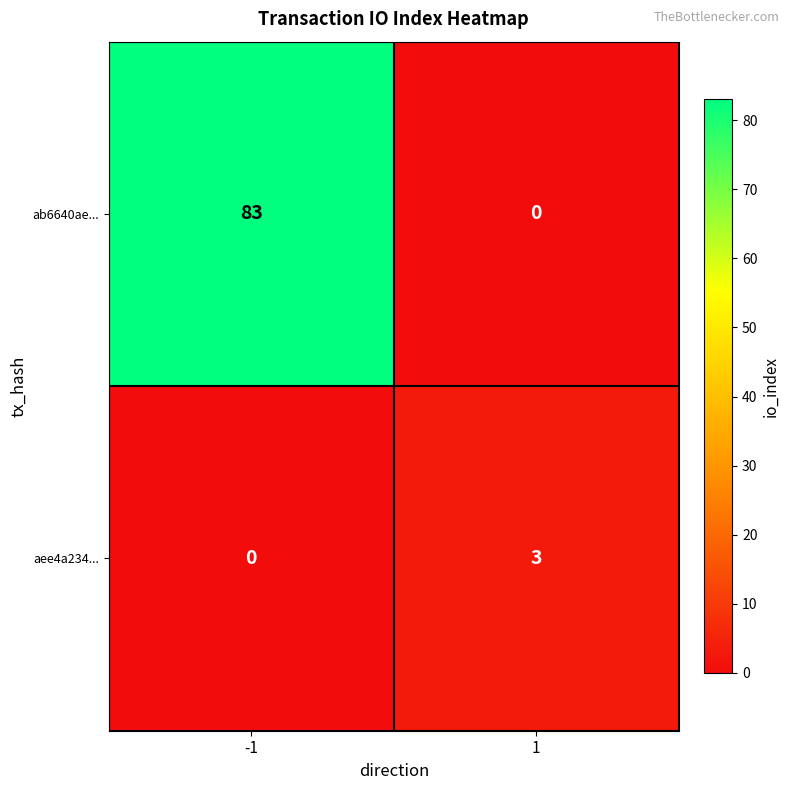

Which series changed the most between -1 and 1?

ab6640ae...